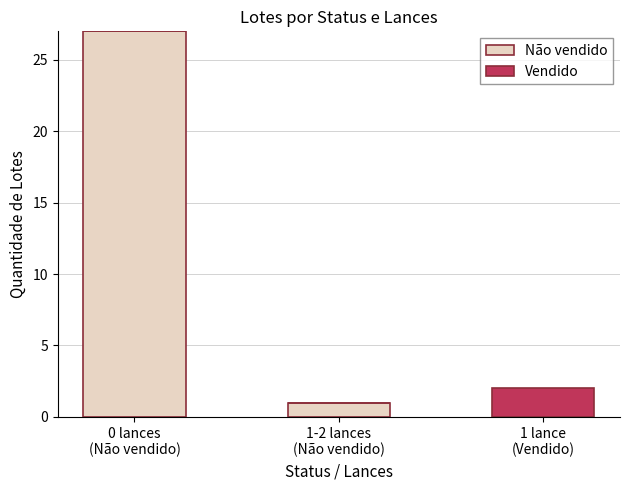

Where does the Não vendido series first go above 1?

0 lances
(Não vendido)